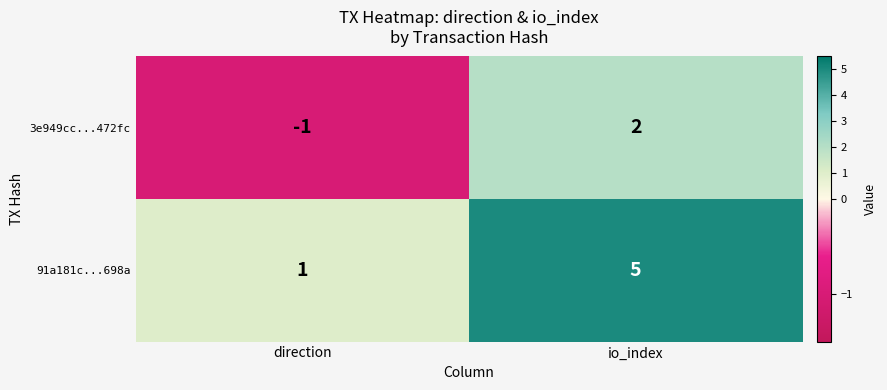

Is it true that 91a181c...698a equals 1 at direction?

True